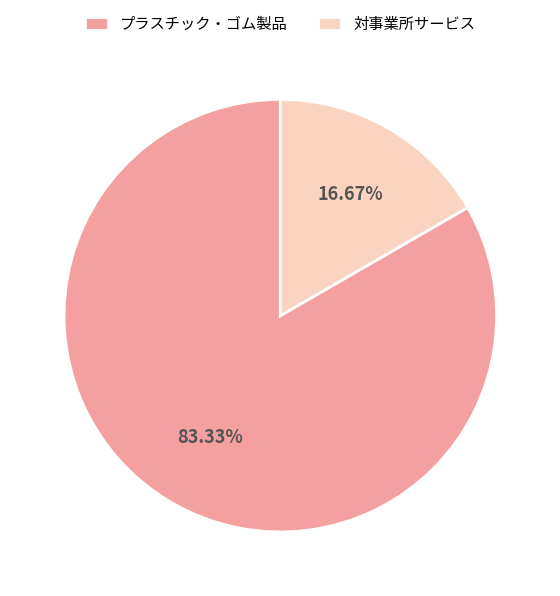

Rank the categories by value from highest to lowest.

プラスチック・ゴム製品, 対事業所サービス